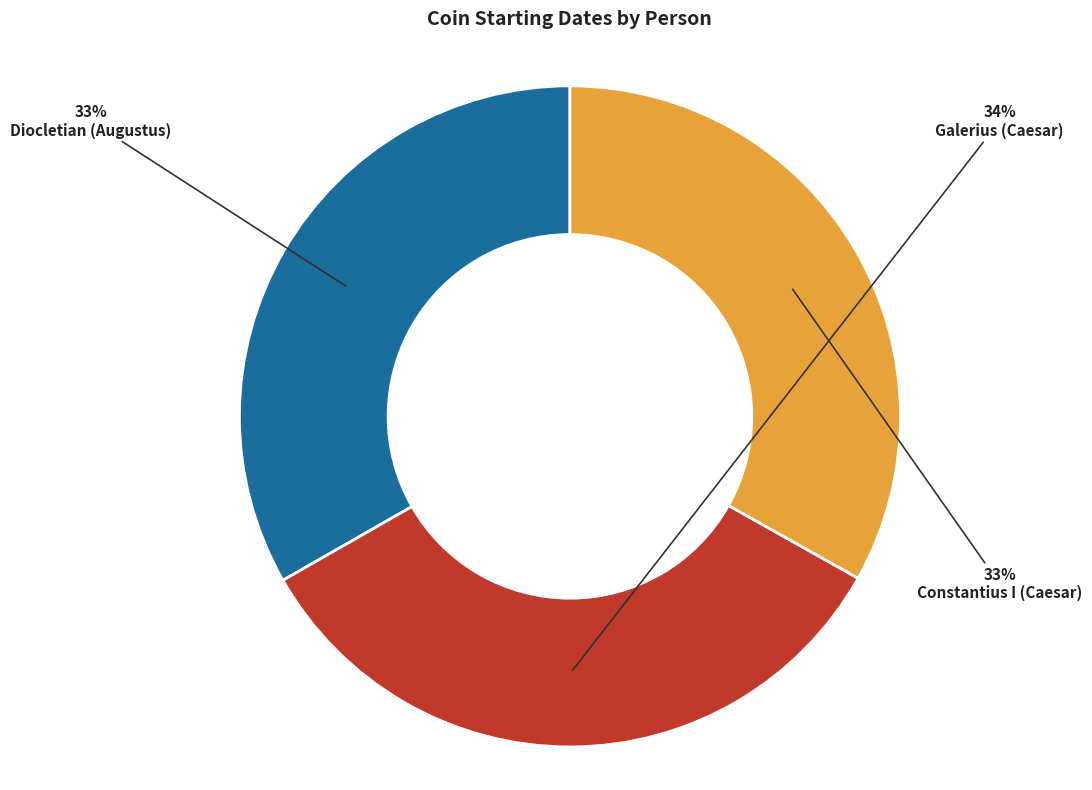

Is there a majority slice in this chart?

No